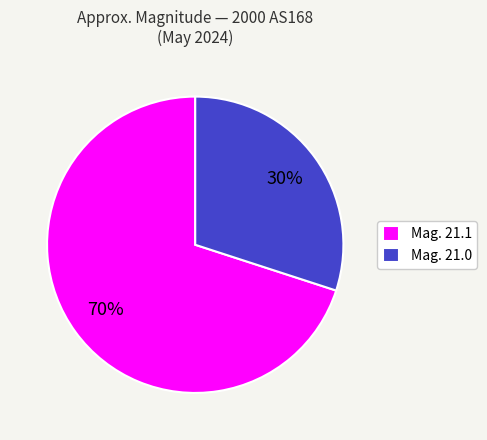

Which slice is the largest?

Mag. 21.1